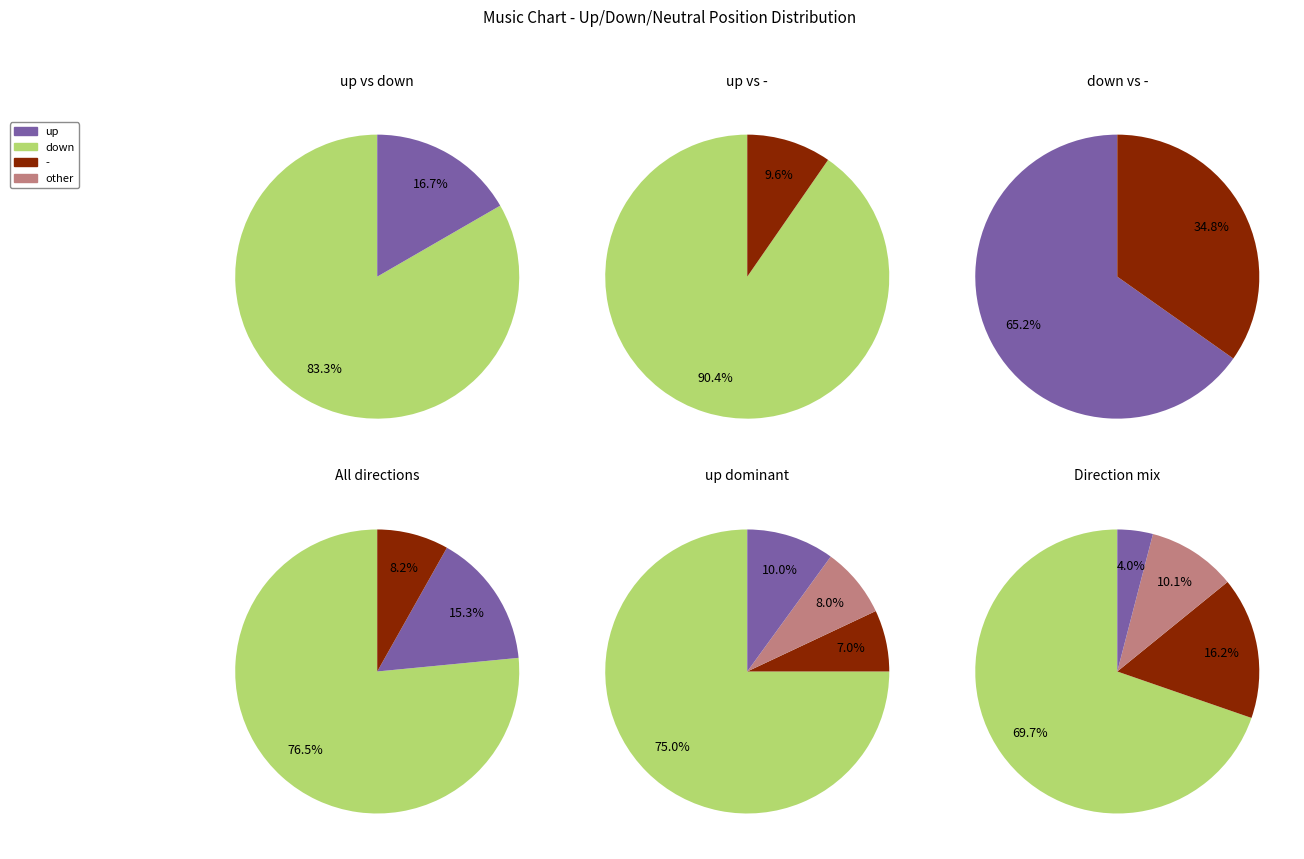

Is it true that up is 90% of the pie?

False